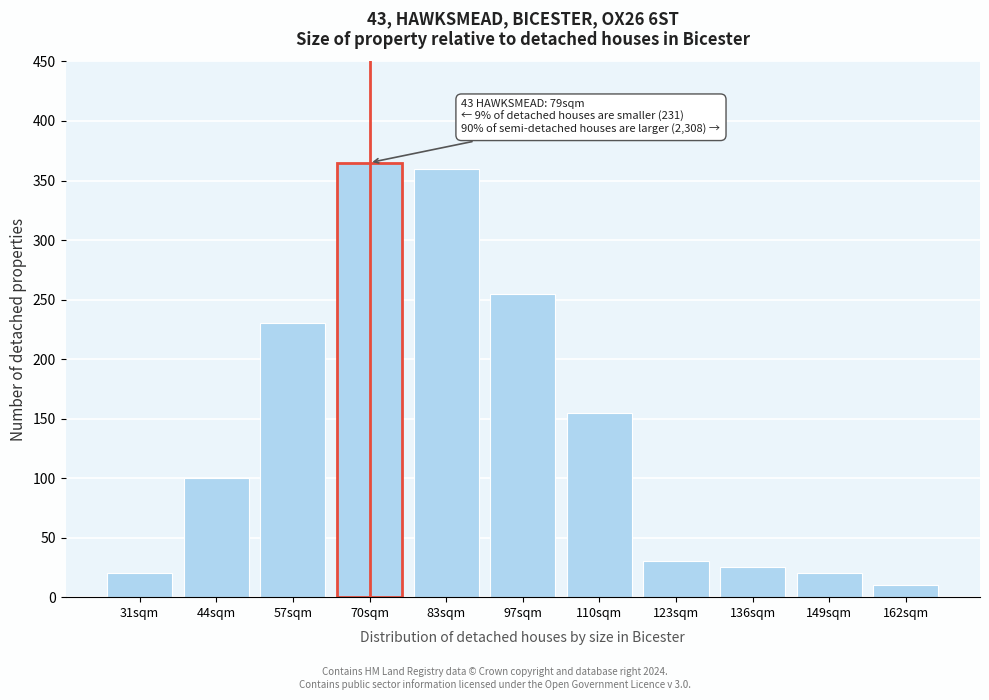

Reading left to right, list all the values displayed in this chart.

31sqm=20	44sqm=100	57sqm=230	70sqm=365	83sqm=360	97sqm=255	110sqm=155	123sqm=30	136sqm=25	149sqm=20	162sqm=10